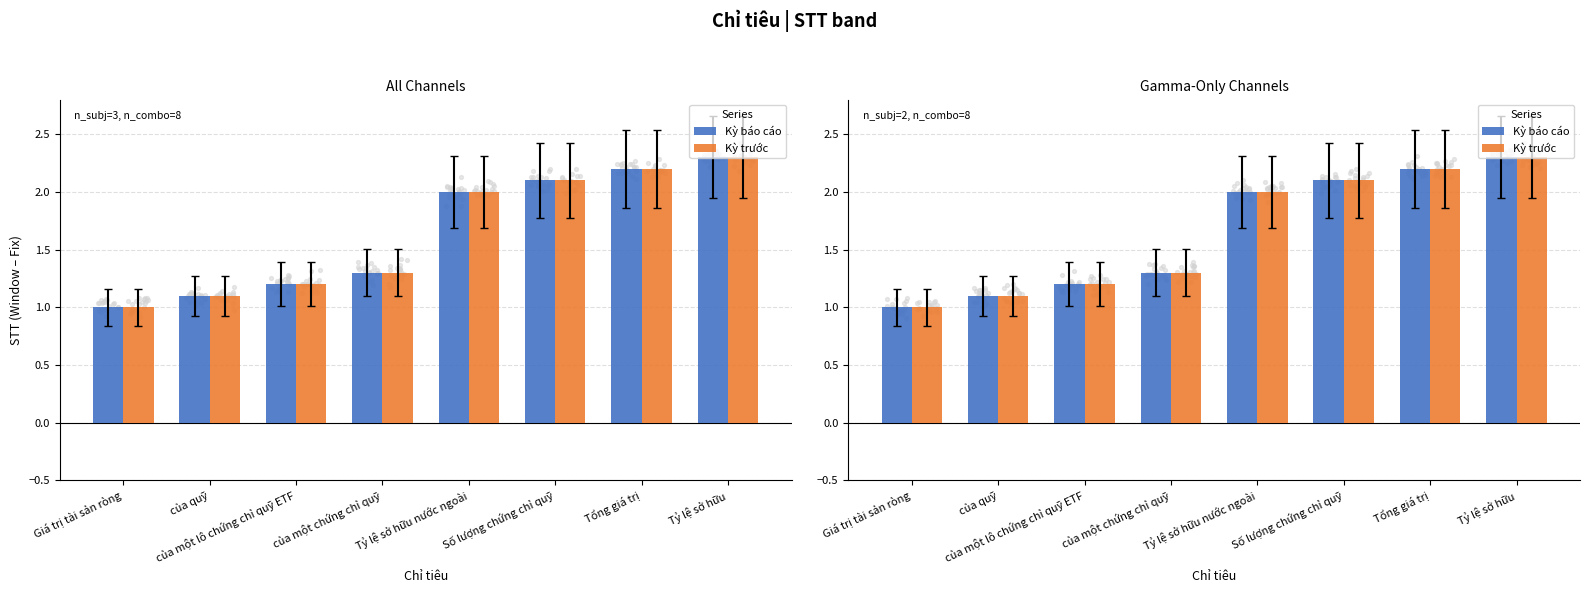

Which series contains the lowest Y value?

Kỳ báo cáo